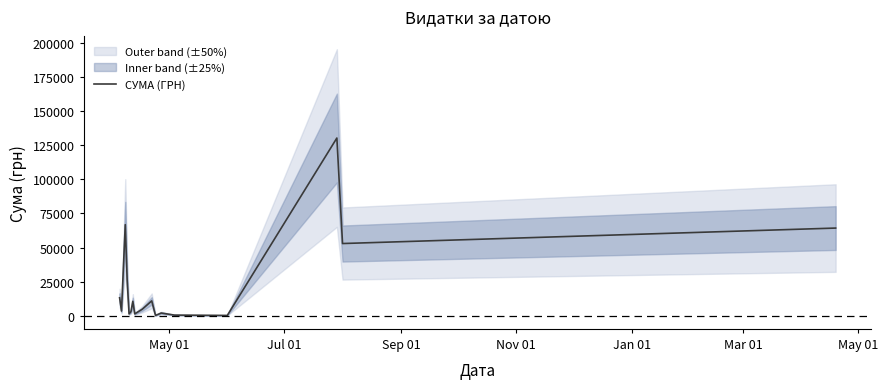

What is the sum of all values?

391499.4